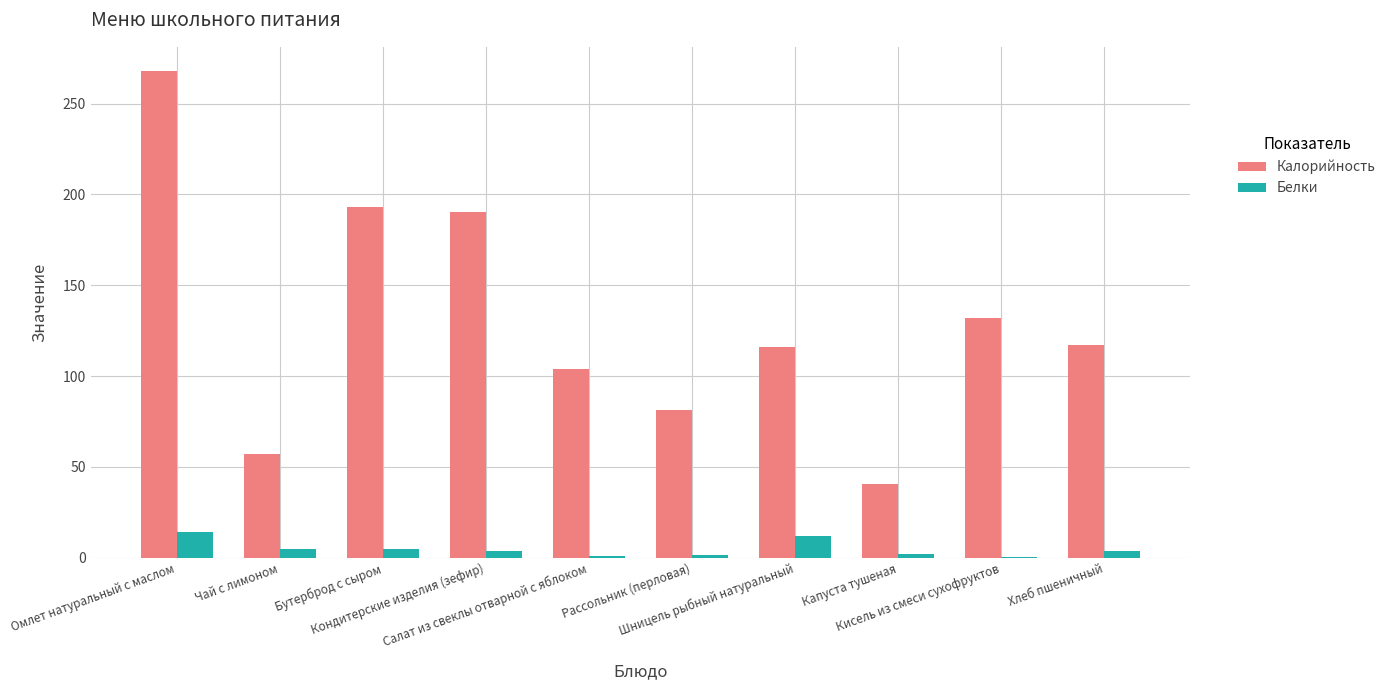

What is the sum of all Калорийность values?

1299.6